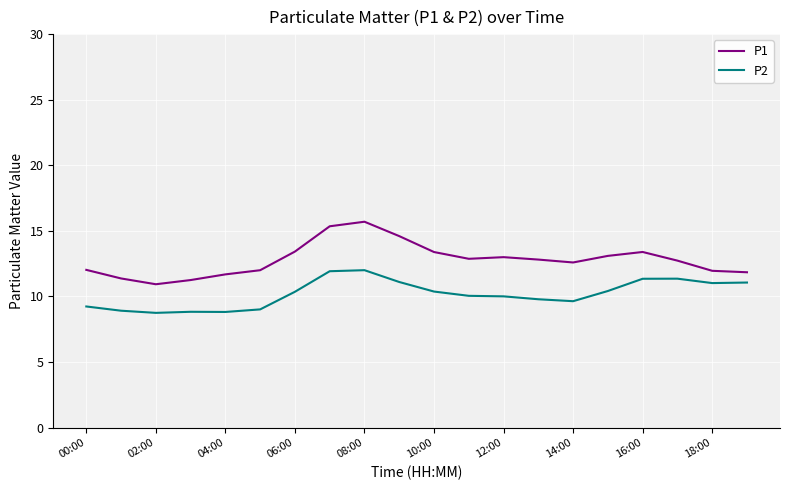

What is the minimum value shown in the chart?

8.7